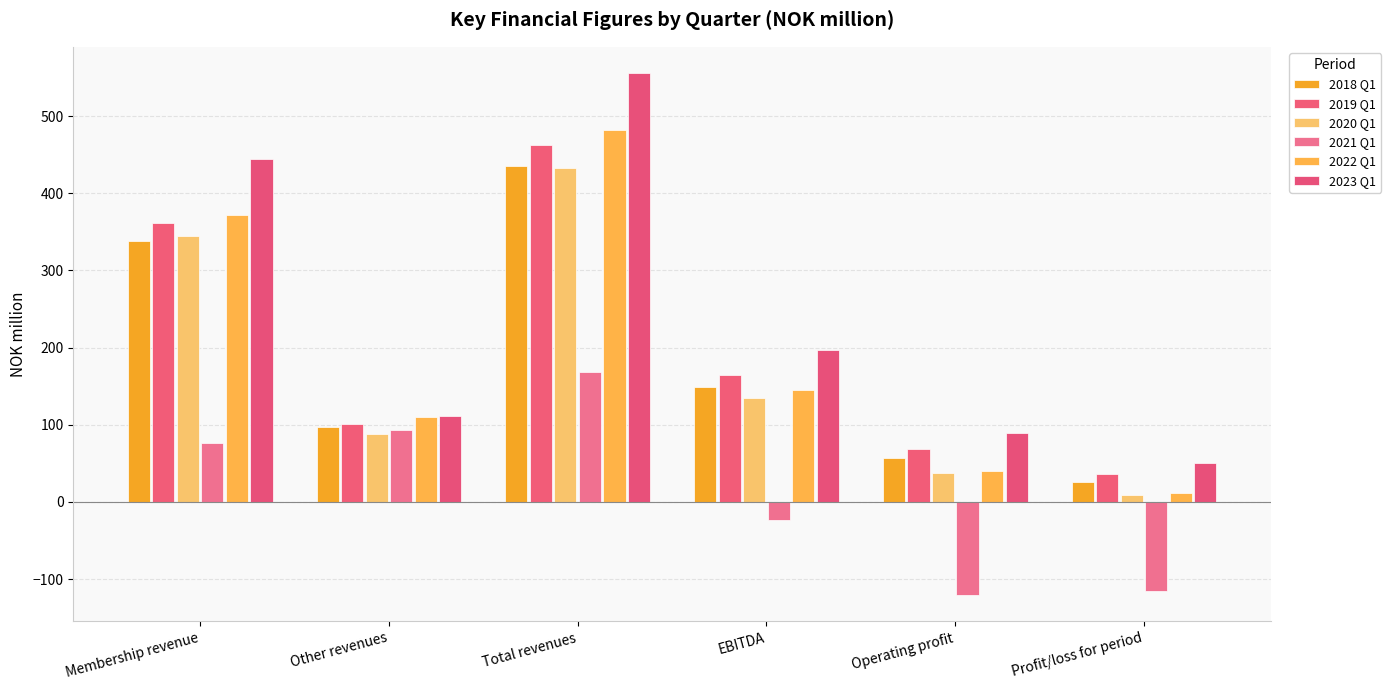

At which label is 2022 Q1 closest to 247?

EBITDA